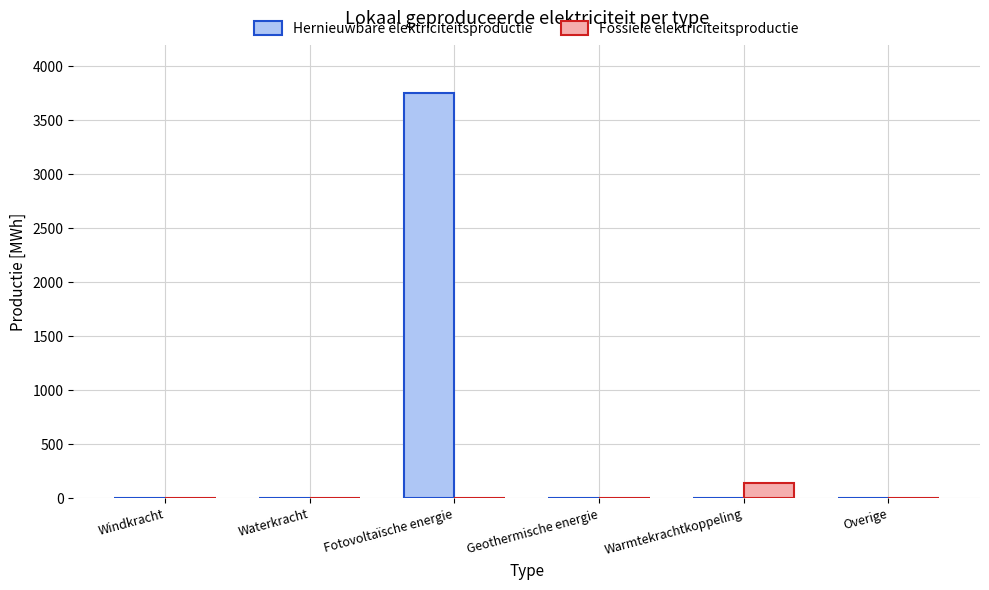

At which category is the sum across all series the highest?

Fotovoltaïsche energie